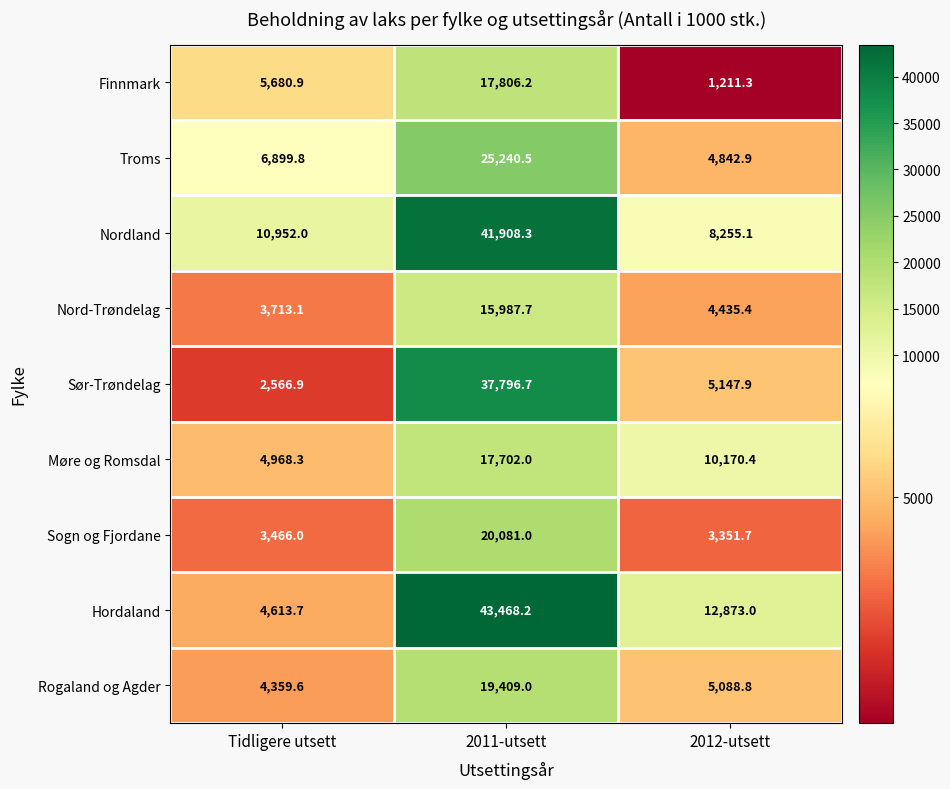

At which category is the sum across all series the highest?

2011-utsett